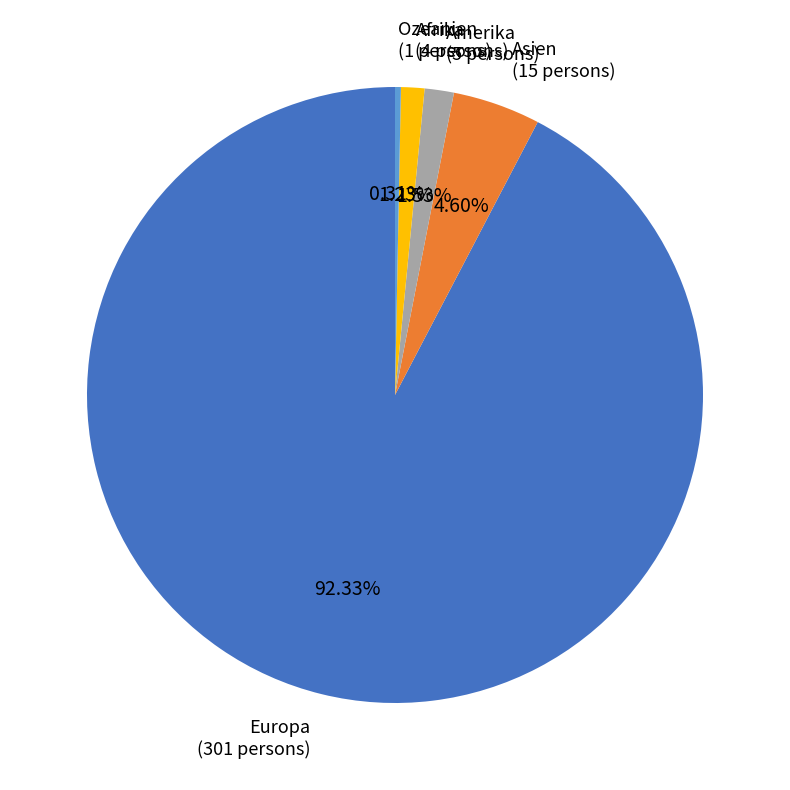

What percentage is the Amerika slice, to the nearest percent?

2%